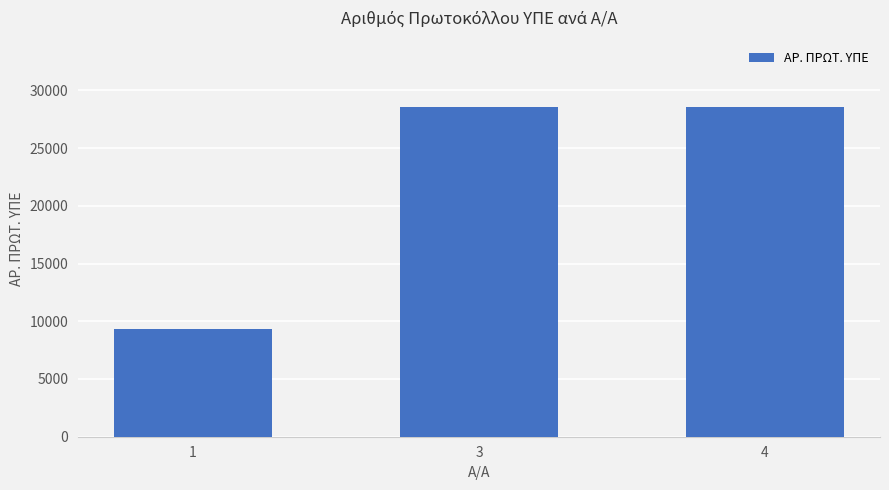

Is it true that the value at 3 is 48323?

False